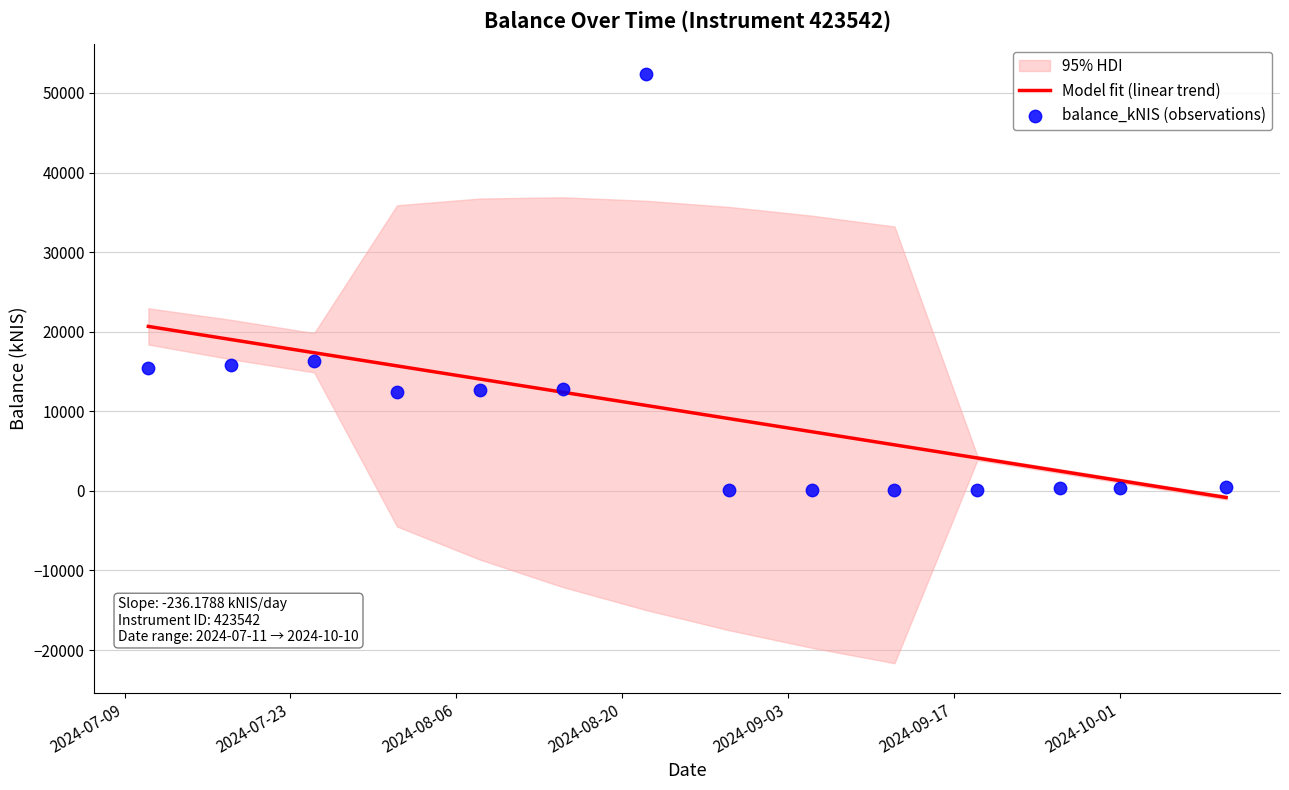

What is the maximum value for Model fit (linear trend)?

20662.4